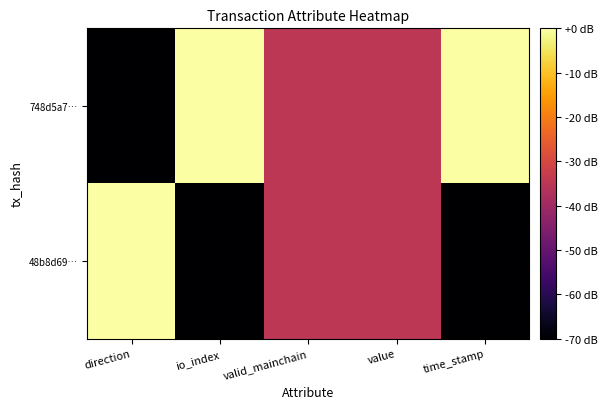

Between io_index and time_stamp, which series saw the biggest shift?

748d5a7…